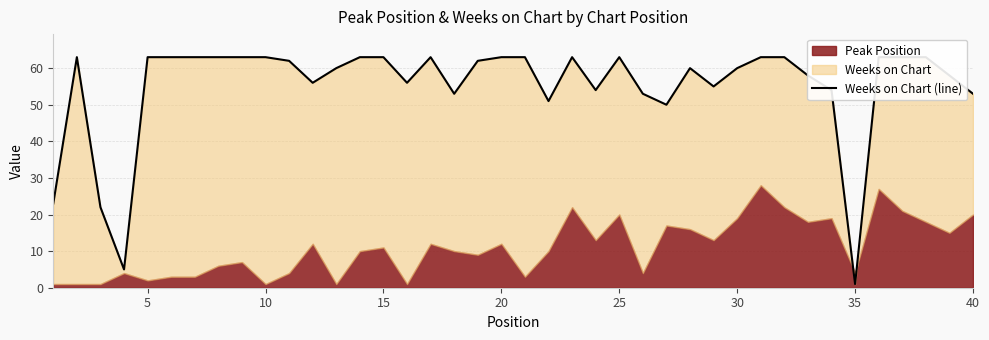

How many points are higher than both their immediate neighbors (excluding endpoints)?

5